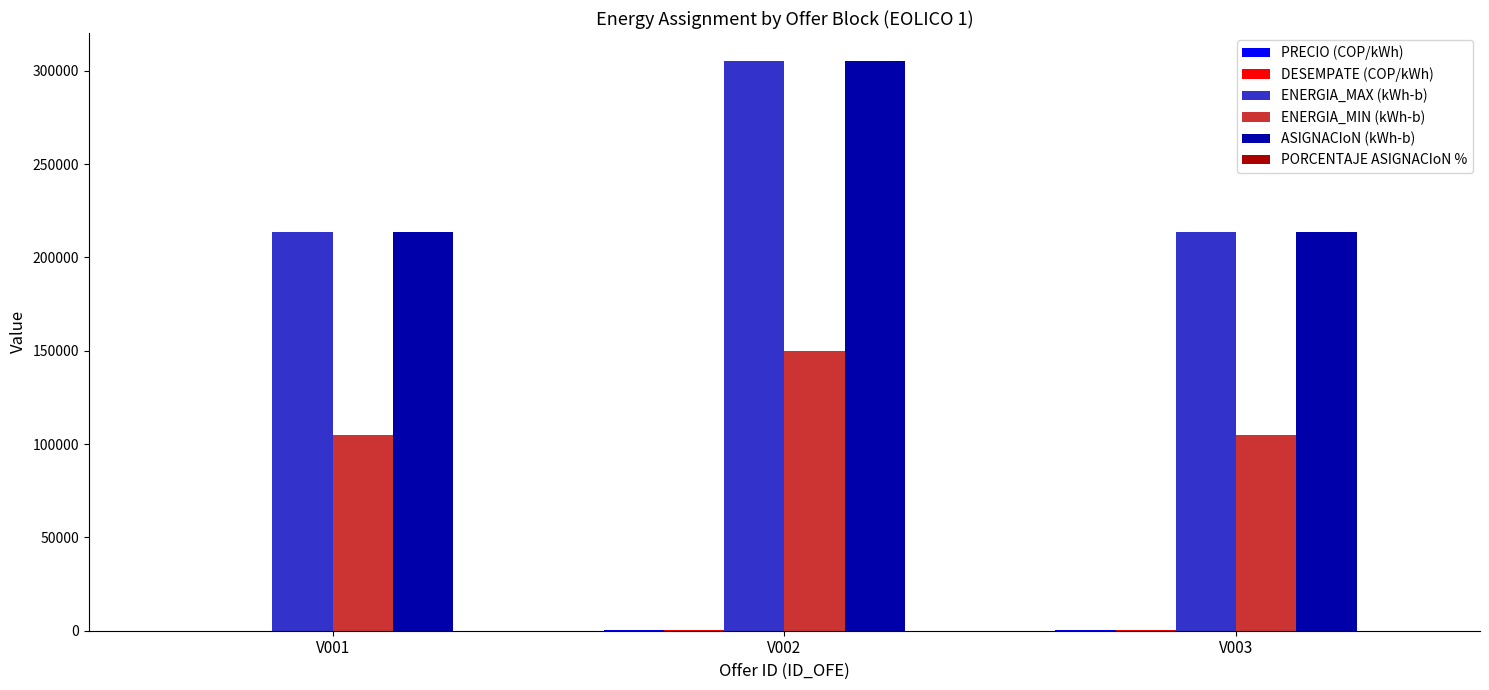

At which category is the sum across all series the highest?

V002